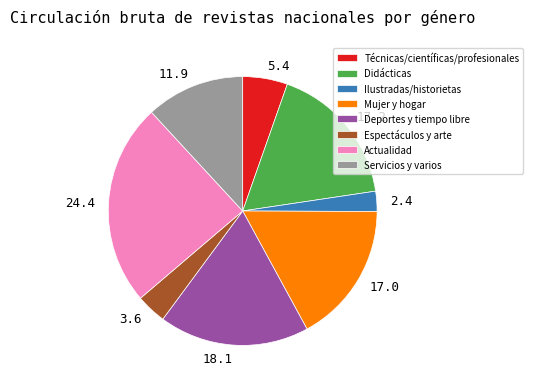

Count the number of slices in the pie.

8